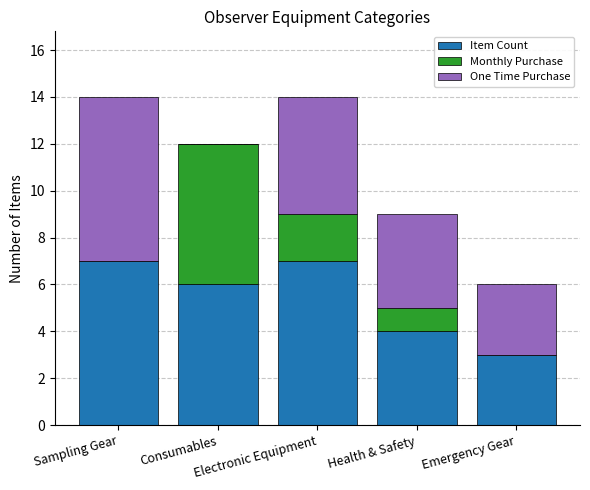

What is the maximum value for Item Count?

7